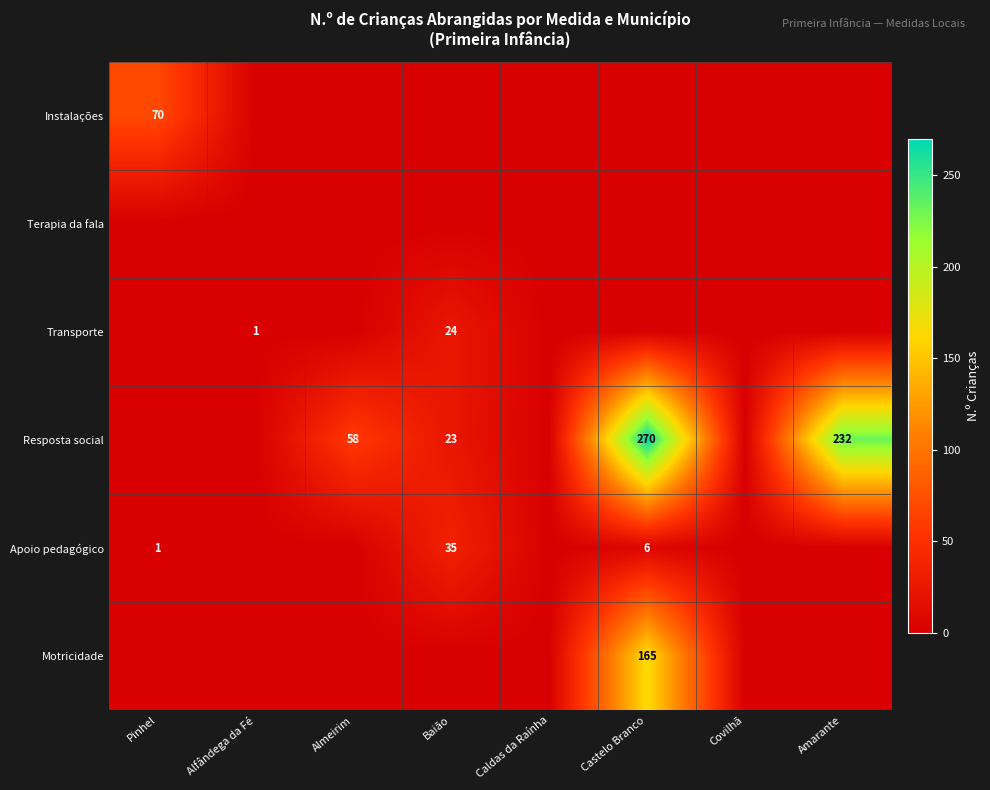

At how many categories does at least one series exceed 250?

1